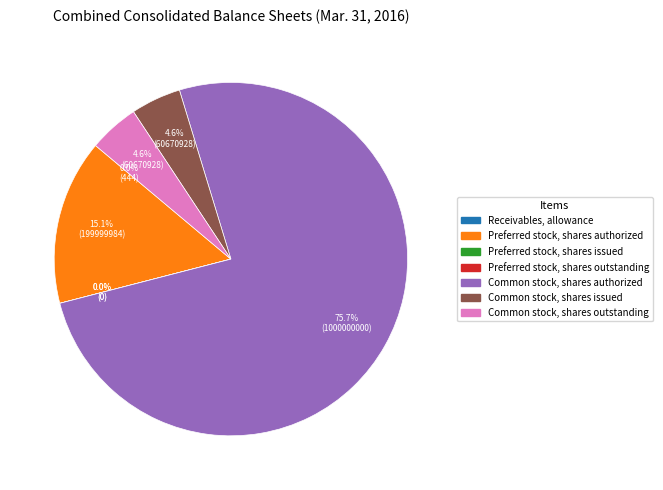

To the nearest percent, what is the average slice percentage?

14%